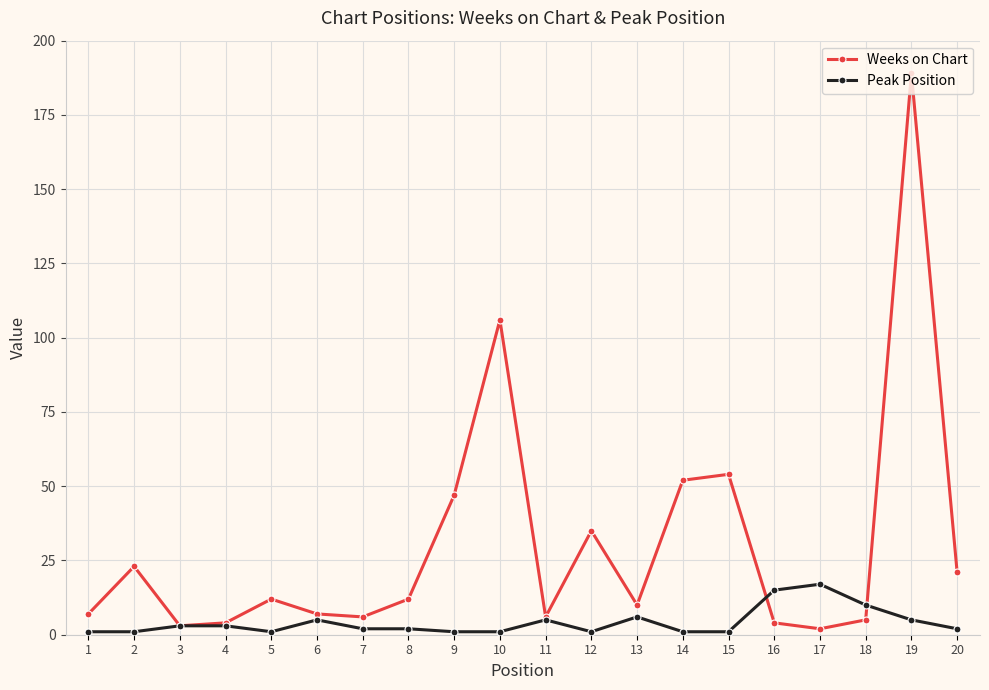

Reading left to right, what are all the values shown in this chart?

Weeks on Chart: 1=7	2=23	3=3	4=4	5=12	6=7	7=6	8=12	9=47	10=106	11=6	12=35	13=10	14=52	15=54	16=4	17=2	18=5	19=189	20=21
Peak Position: 1=1	2=1	3=3	4=3	5=1	6=5	7=2	8=2	9=1	10=1	11=5	12=1	13=6	14=1	15=1	16=15	17=17	18=10	19=5	20=2